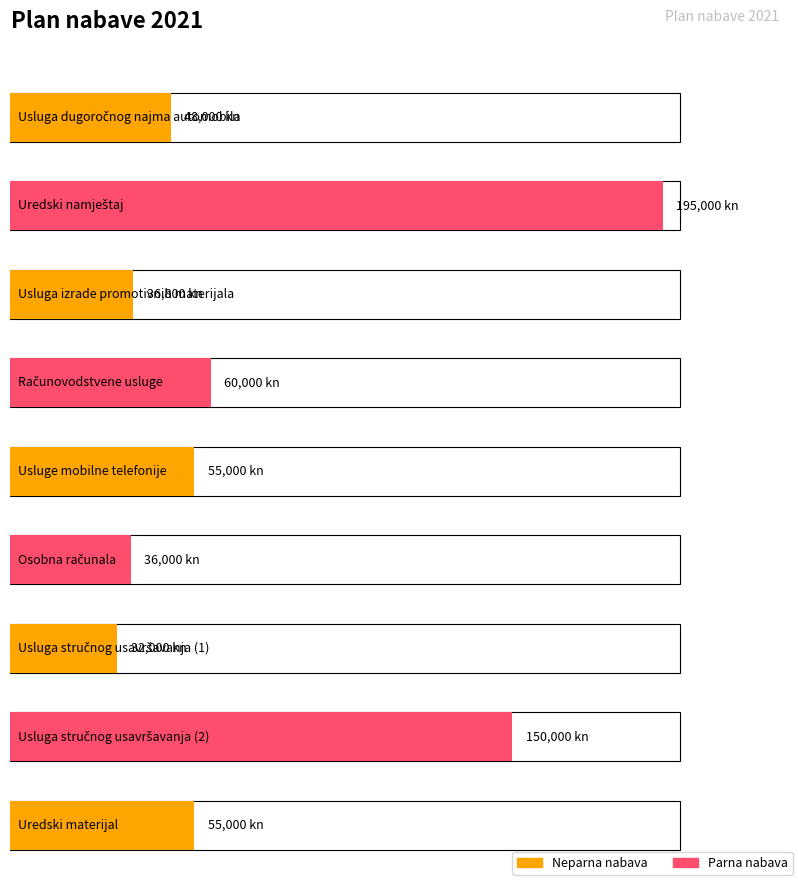

What is the minimum value shown in the chart?

32000